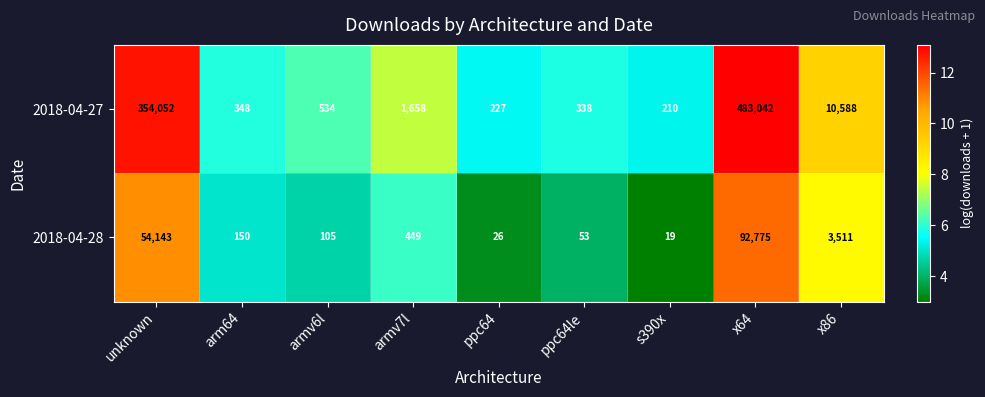

Reading right to left, list all the values displayed in this chart.

2018-04-27: x86=10588	x64=483042	s390x=210	ppc64le=338	ppc64=227	armv7l=1658	armv6l=534	arm64=348	unknown=354052
2018-04-28: x86=3511	x64=92775	s390x=19	ppc64le=53	ppc64=26	armv7l=449	armv6l=105	arm64=150	unknown=54143